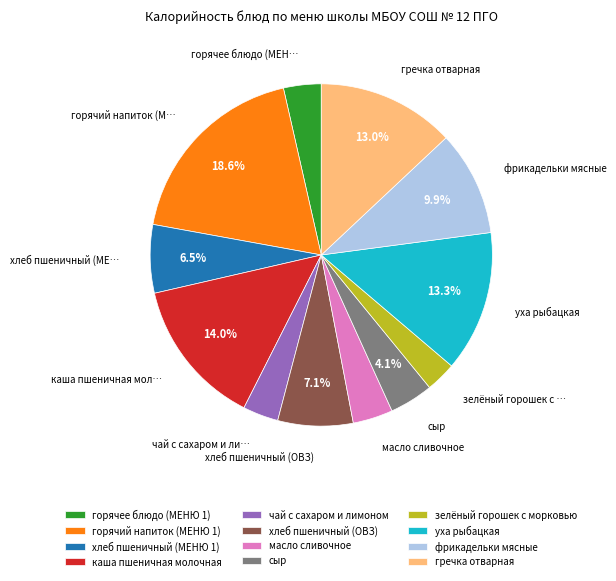

To the nearest percent, what percentage of the pie is зелёный горошек с морковью?

3%